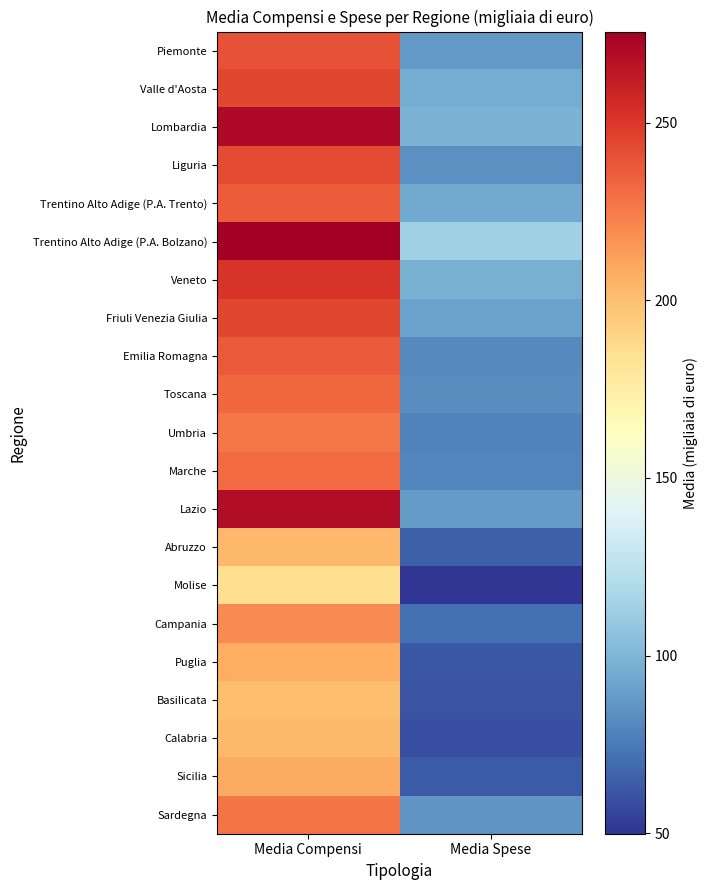

At how many categories does at least one series exceed 93?

2